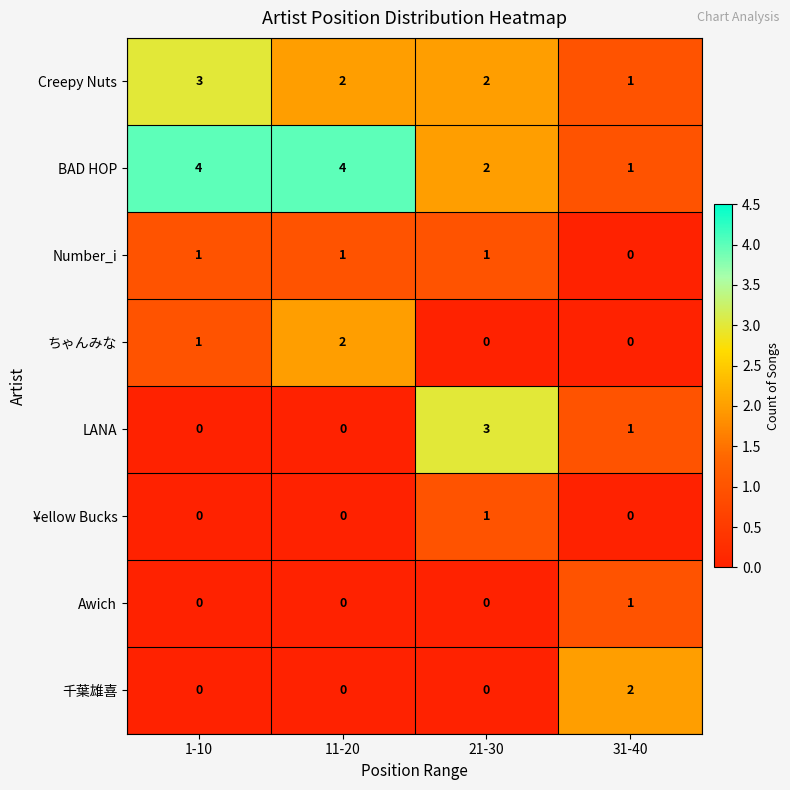

The value of ¥ellow Bucks at 31-40 is -1. True or false?

False